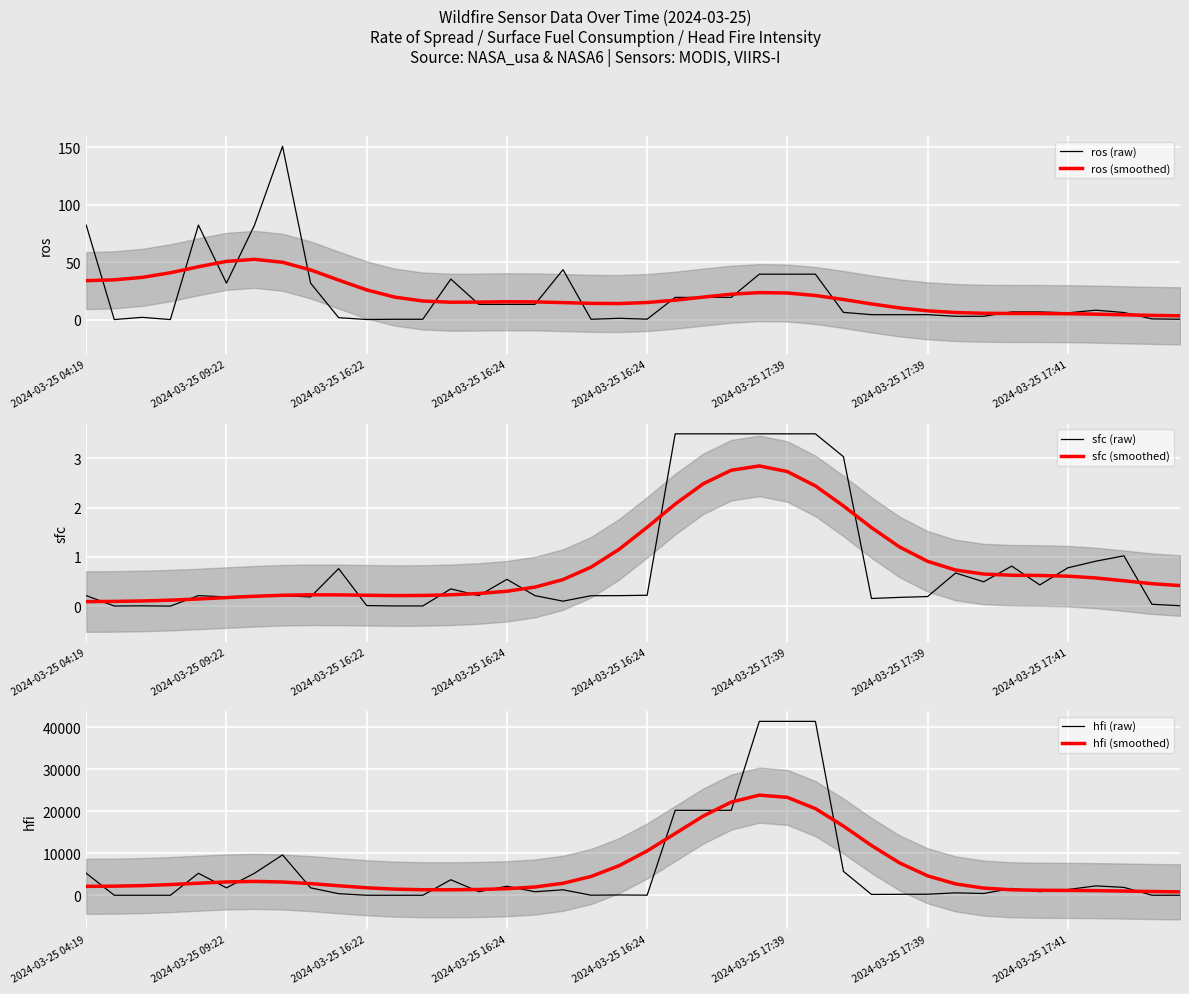

What is the difference between the hfi (smoothed) values at 26 and 16?

18678.8